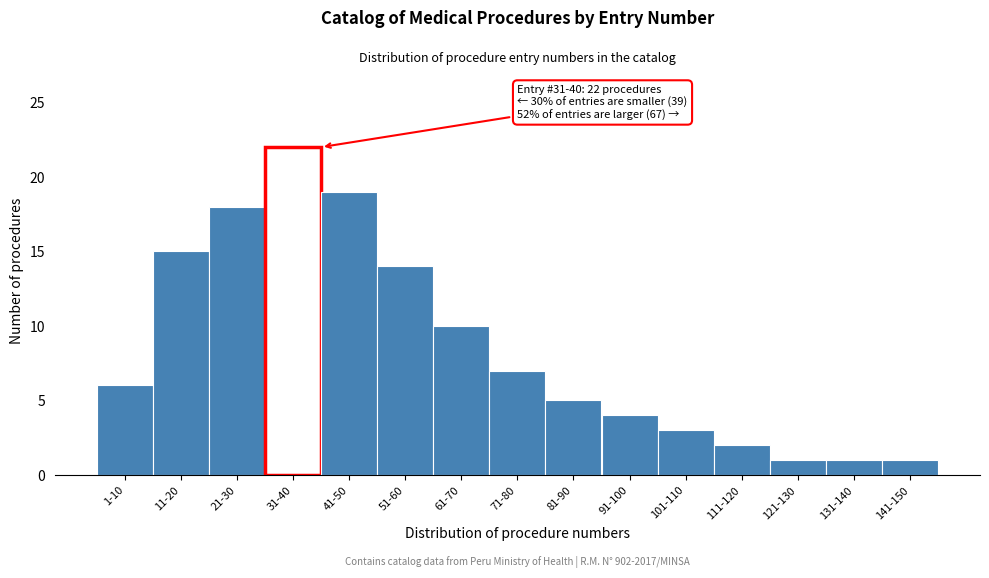

Reading left to right, what are all the values shown in this chart?

1-10=6	11-20=15	21-30=18	31-40=22	41-50=19	51-60=14	61-70=10	71-80=7	81-90=5	91-100=4	101-110=3	111-120=2	121-130=1	131-140=1	141-150=1